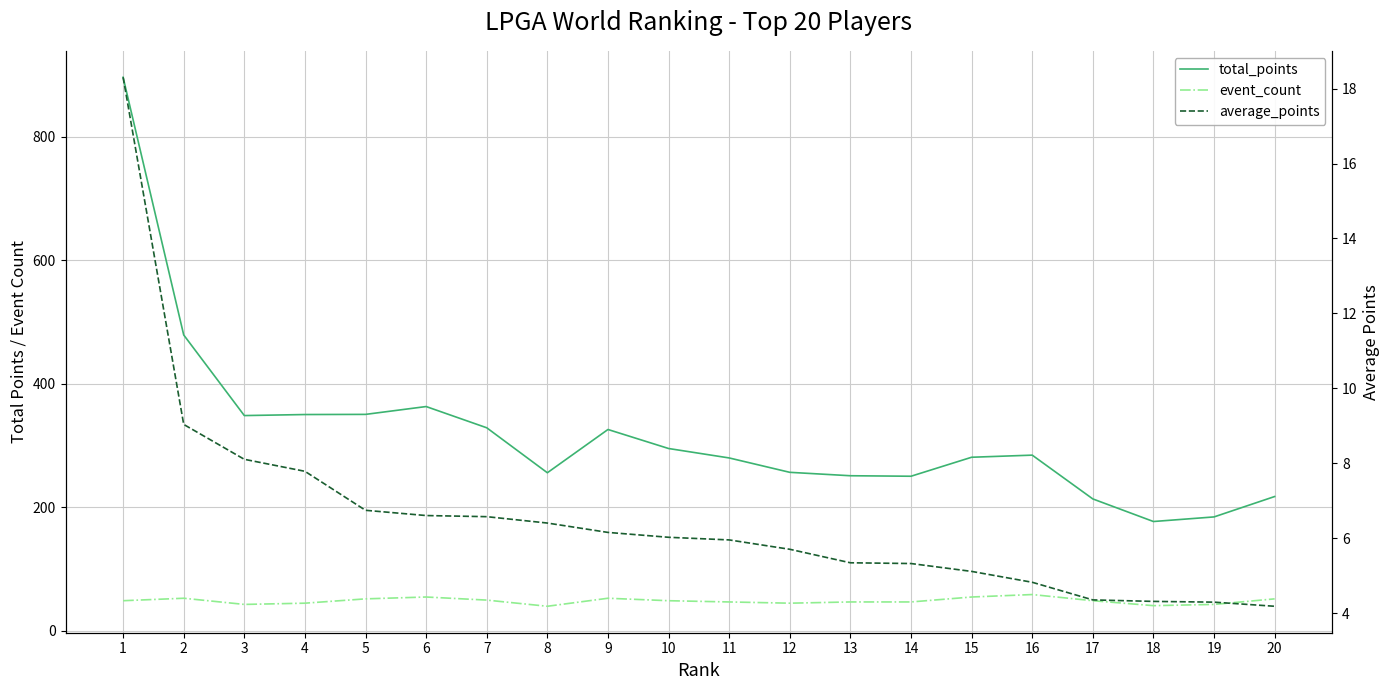

What is the sum of all total_points values?

6395.3